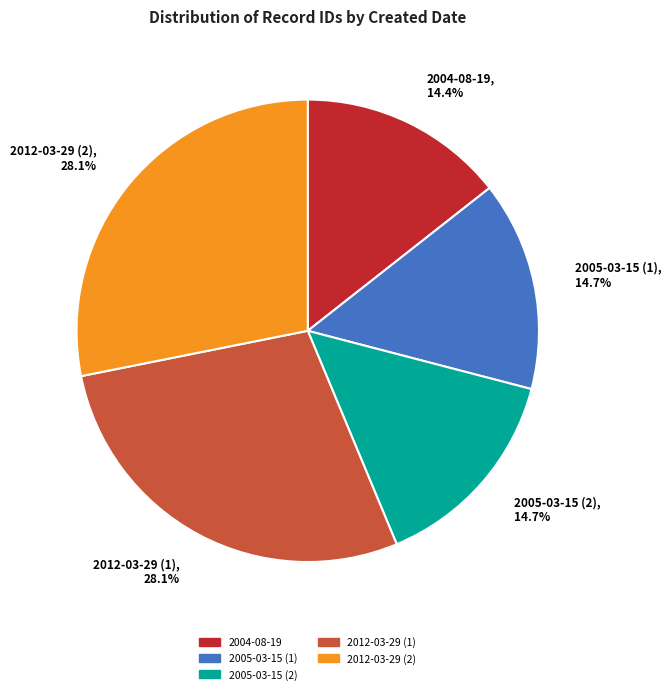

True or false: 2005-03-15 (1) accounts for 15% of the total.

True